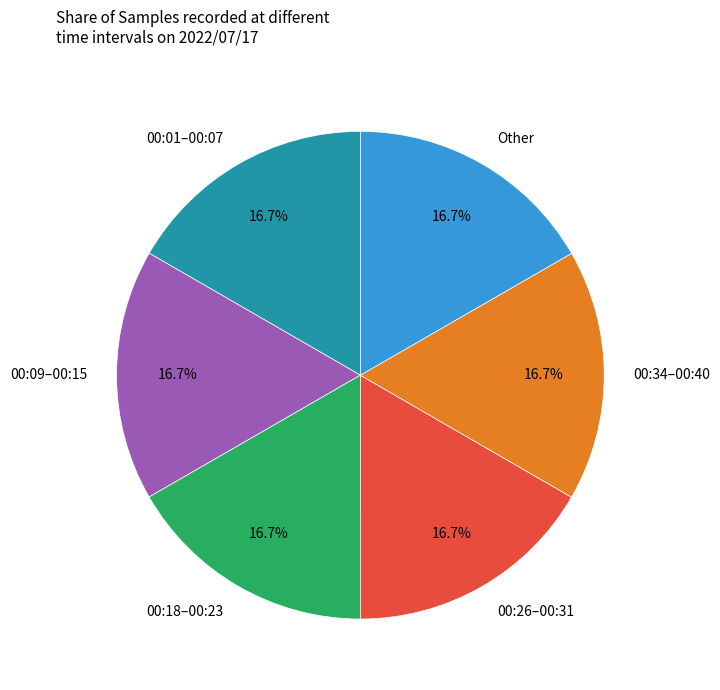

How many slices are in this pie chart?

6